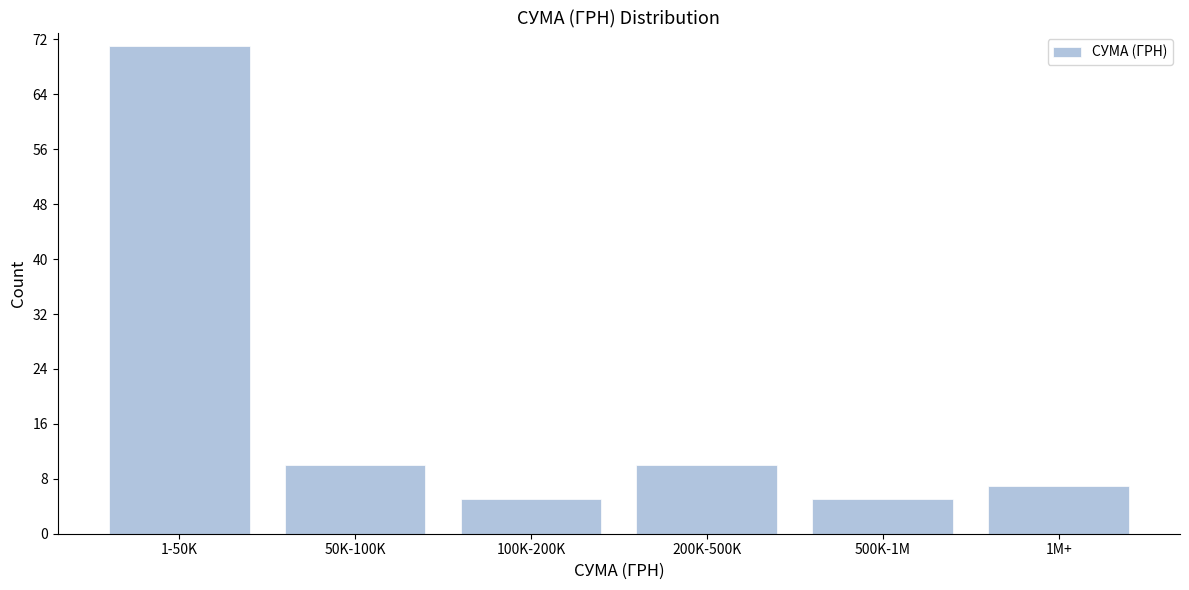

Reading left to right, transcribe all the data shown in this chart.

1-50K=71	50K-100K=10	100K-200K=5	200K-500K=10	500K-1M=5	1M+=7